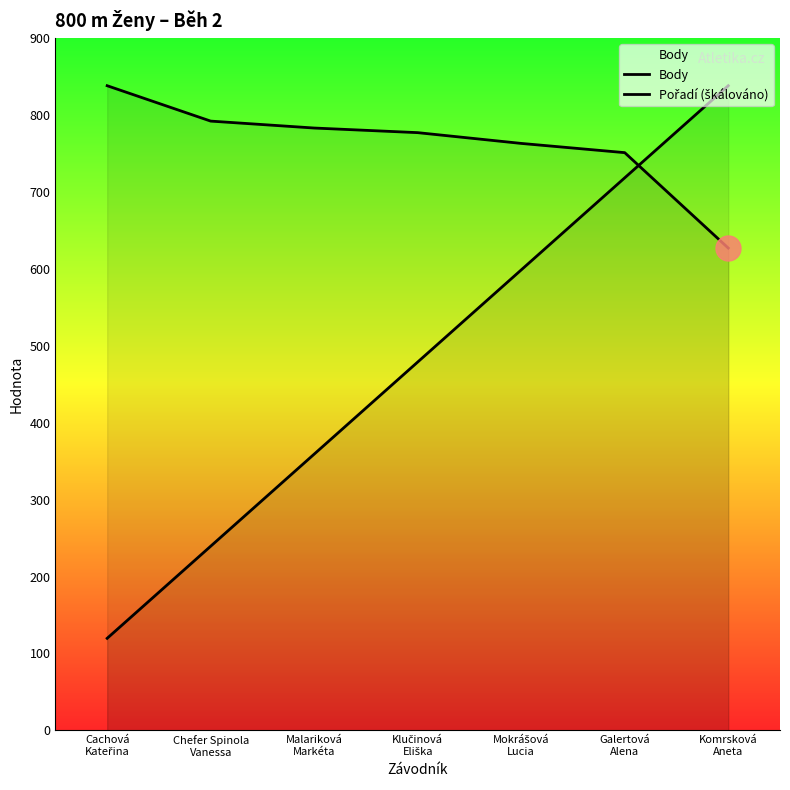

Is it true that Pořadí (škálováno) equals 359.1 at Malariková
Markéta?

True